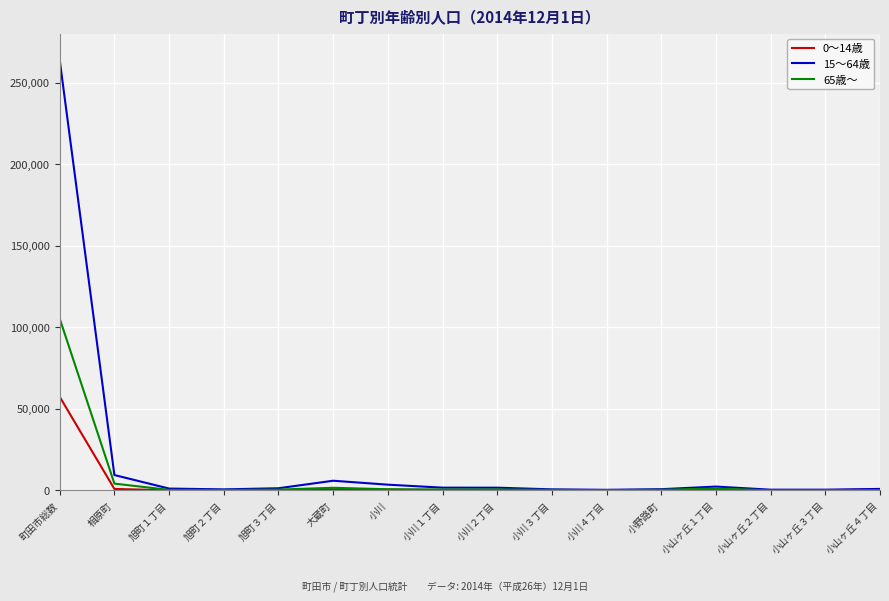

At which label does 0～14歳 reach its peak?

町田市総数